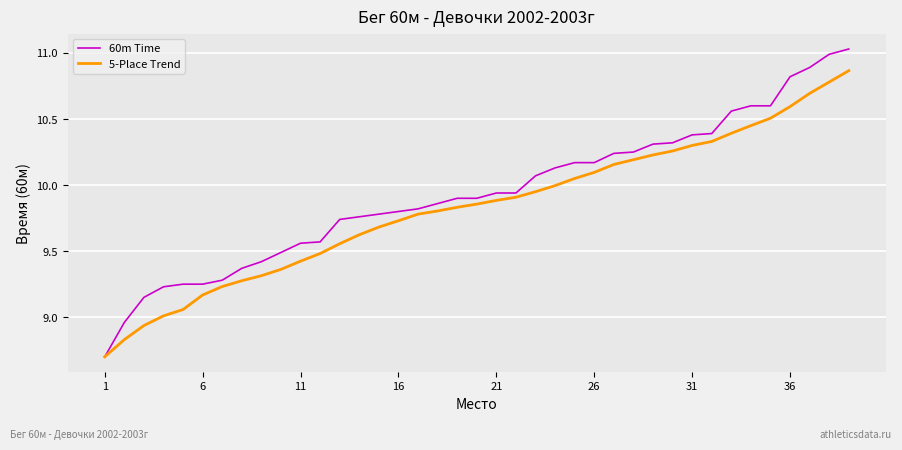

Which series has the largest total across all categories?

60m Time